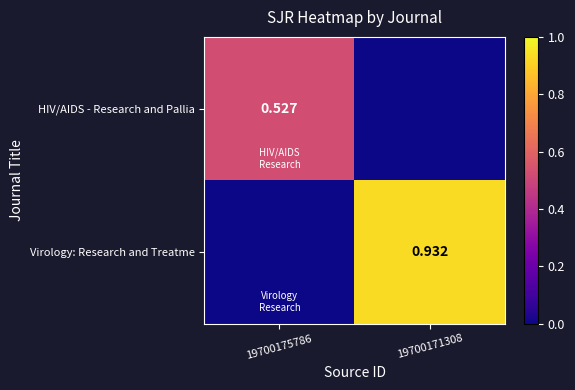

List the labels in order of Virology: Research and Treatme value, smallest first.

19700175786, 19700171308